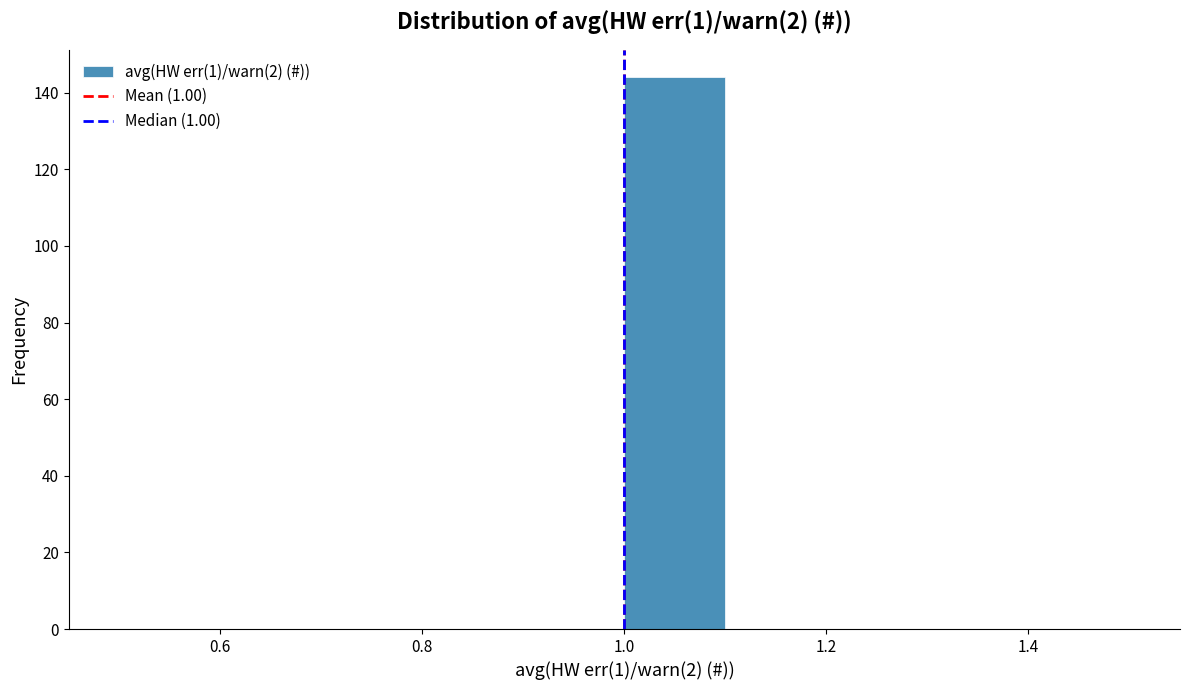

Reading left to right, list every bar in this chart as the range it spans on the x-axis followed by its height. The values are not printed on the chart, so give them approximately, as read against the axis.

0.5 to 0.6: 0
0.6 to 0.7: 0
0.7 to 0.8: 0
0.8 to 0.9: 0
0.9 to 1.0: 0
1.0 to 1.1: 144
1.1 to 1.2: 0
1.2 to 1.3: 0
1.3 to 1.4: 0
1.4 to 1.5: 0